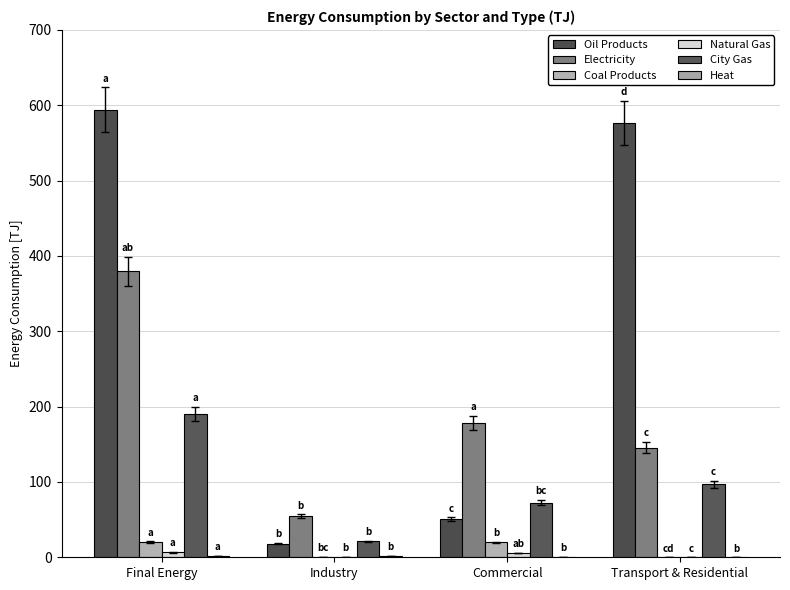

Does the chart contain stacked bars?

No